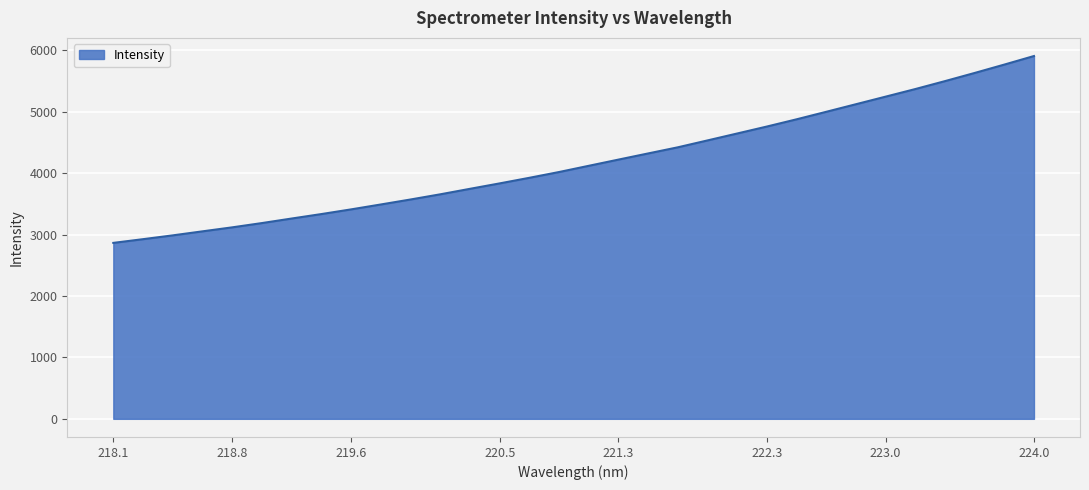

What is the minimum value shown in the chart?

2865.9